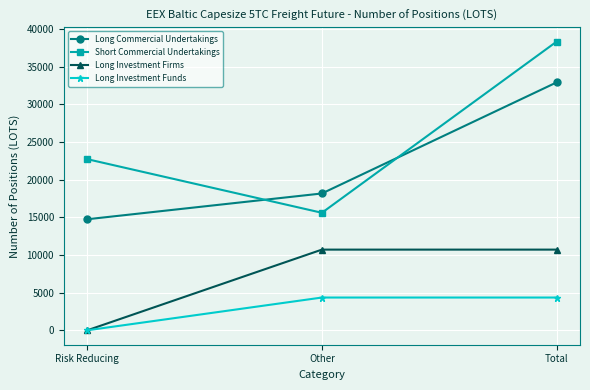

List the labels in order of Long Commercial Undertakings value, largest first.

Total, Other, Risk Reducing